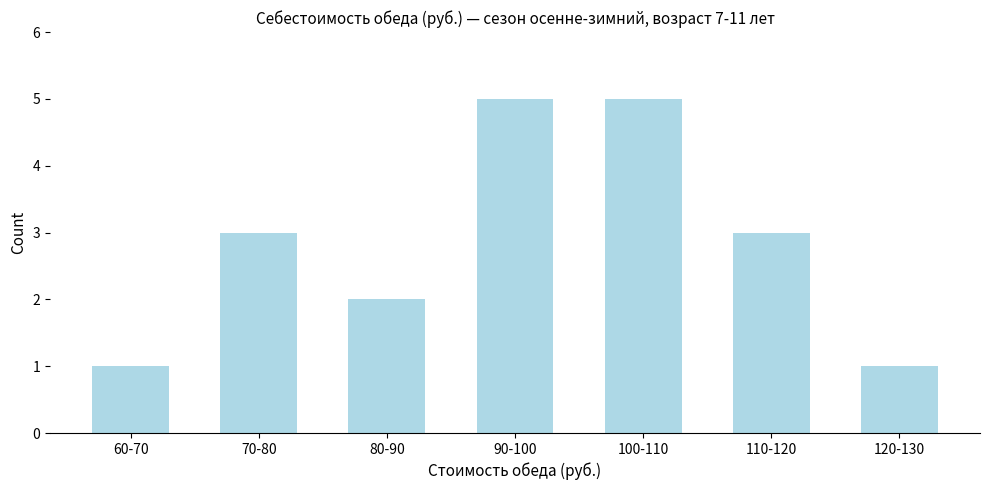

Reading left to right, extract all data points from this chart.

60-70=1	70-80=3	80-90=2	90-100=5	100-110=5	110-120=3	120-130=1